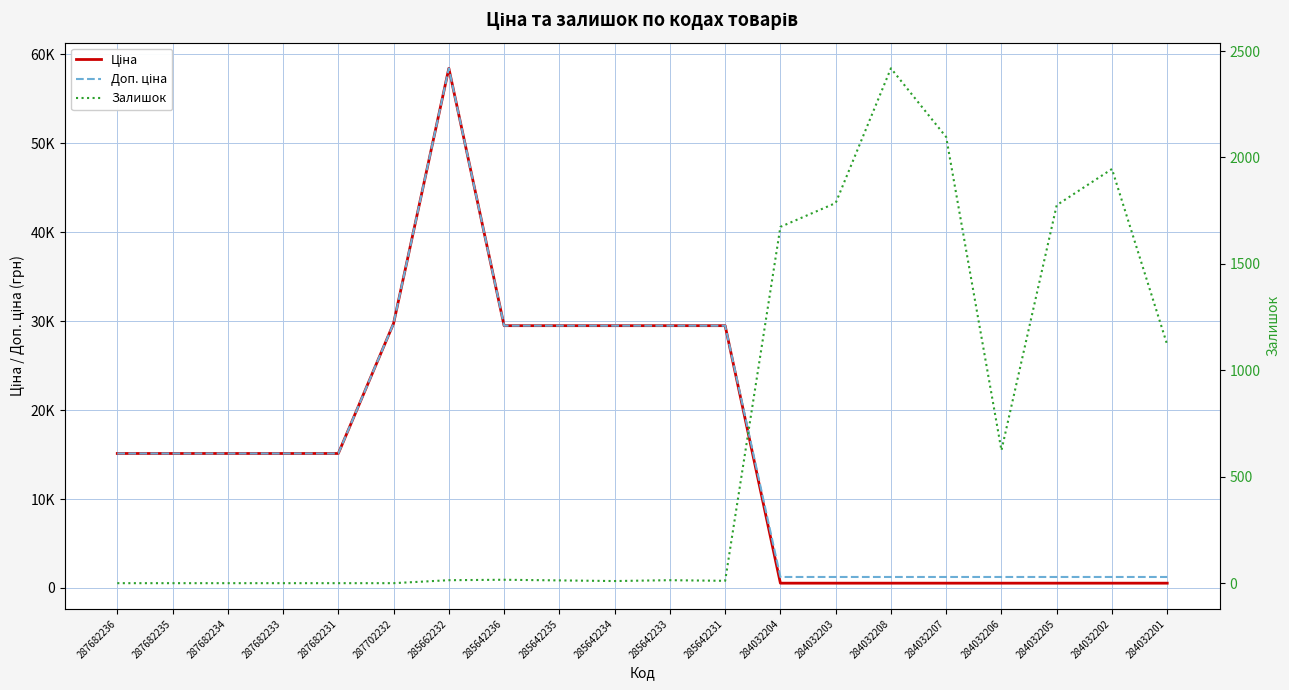

Where is the first local minimum for Залишок?

285642234